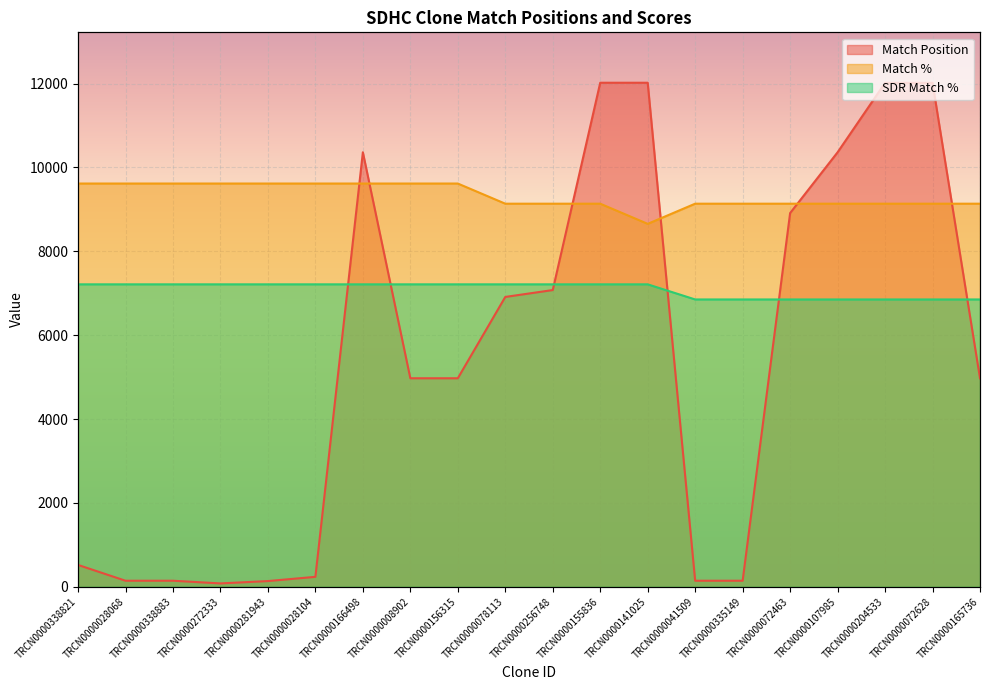

What is the value of the Match Position point at the 17th from the left?

10362.0